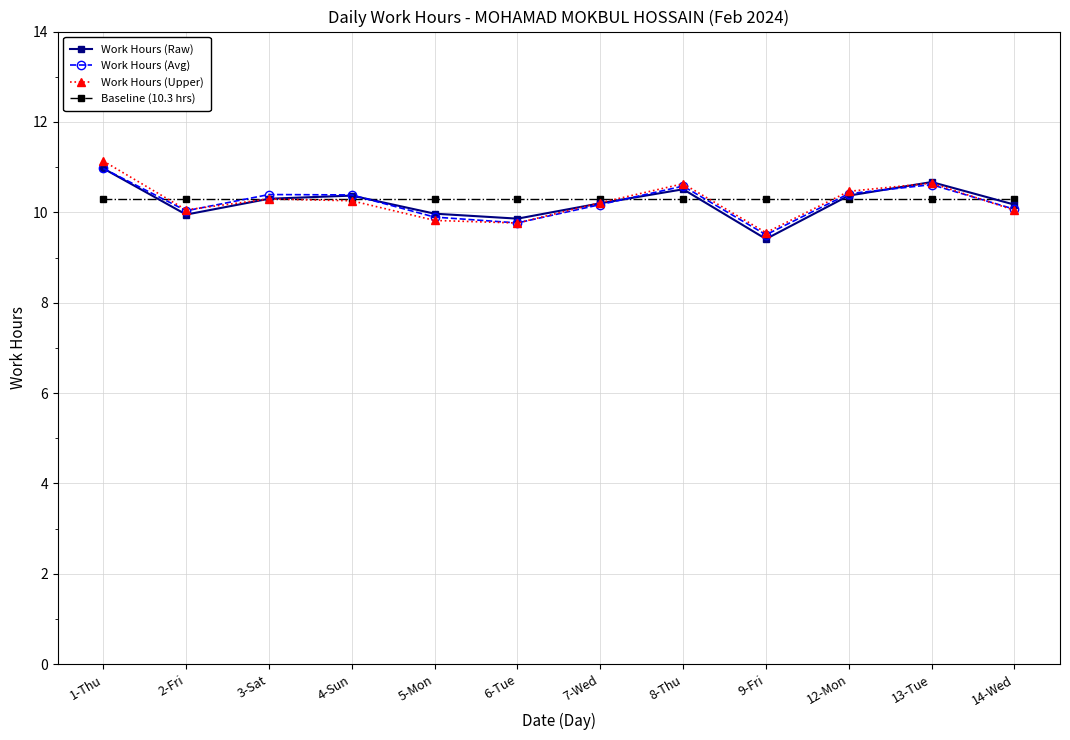

What is the label of the 8th point from the left?

8-Thu